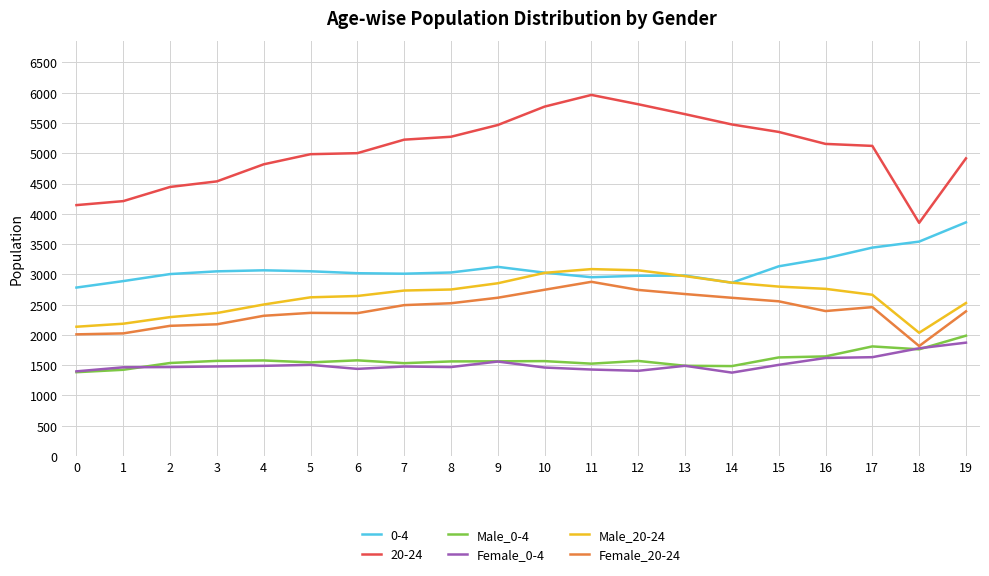

True or false: Female_20-24 and Male_20-24 intersect in this chart.

False